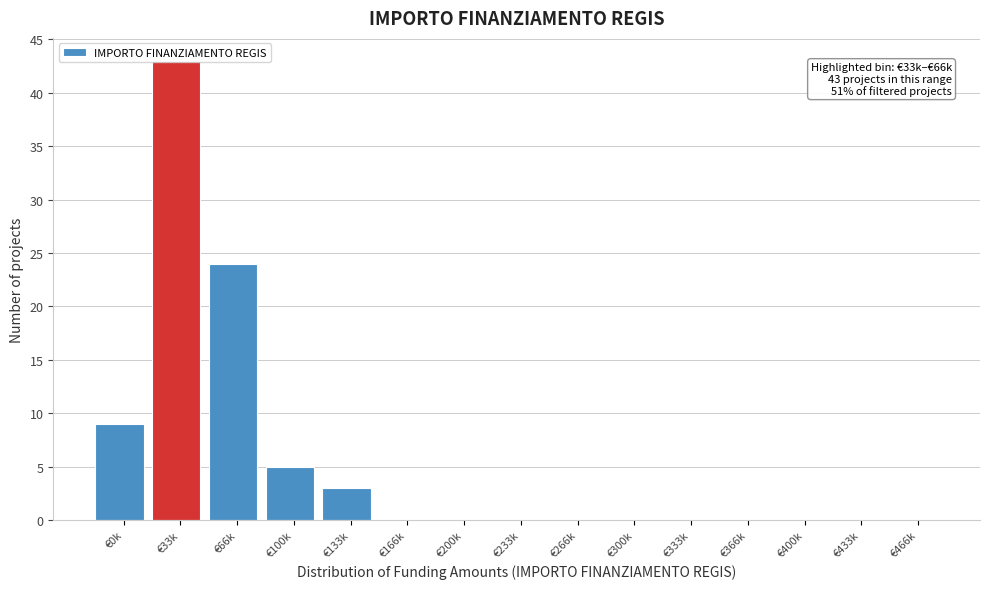

What is the sum of the values at €33k and €433k?

43